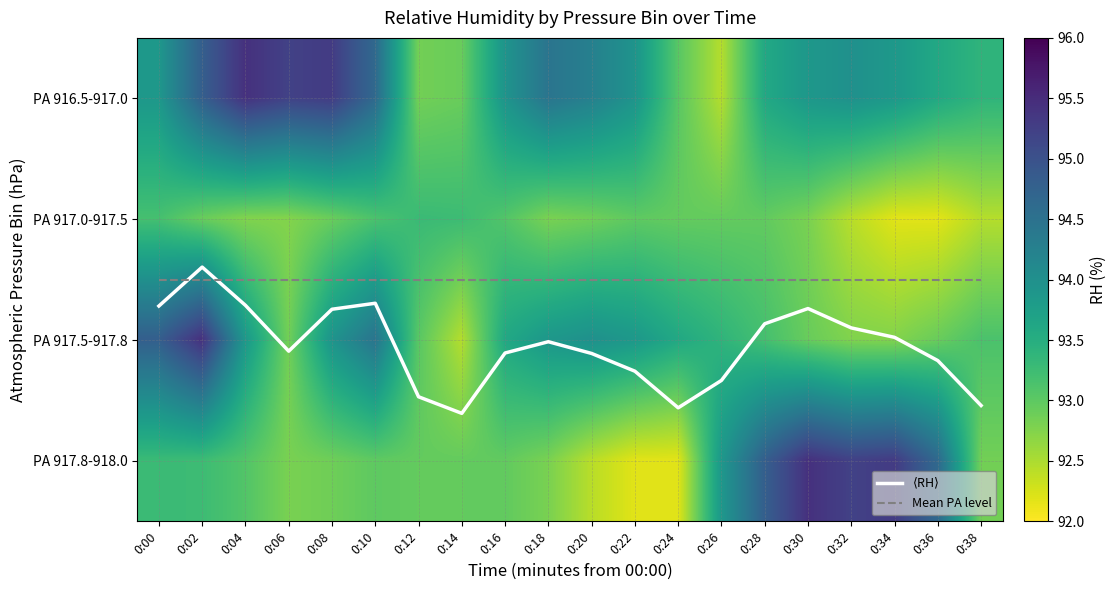

At which category is the sum across all series the highest?

0:02